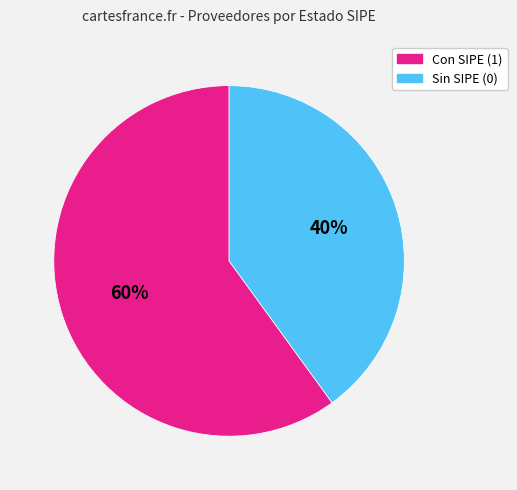

Does any single category account for the majority?

Yes